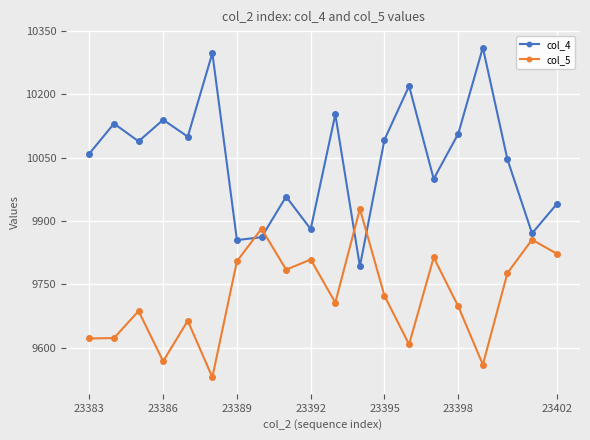

What is the minimum value for col_4?

9793